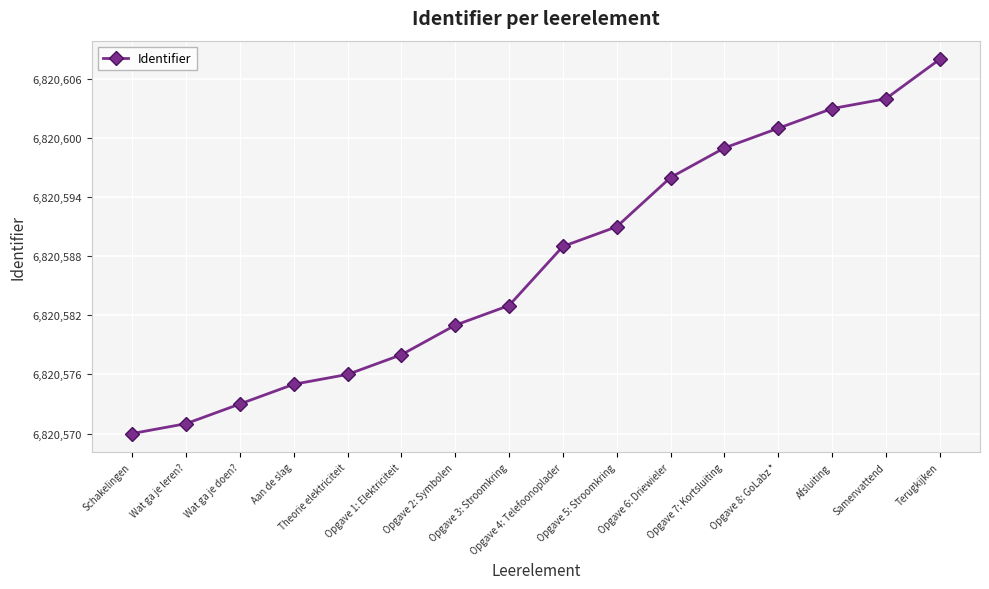

What is the ratio of the value at Afsluiting to the value at Wat ga je doen??

1.0